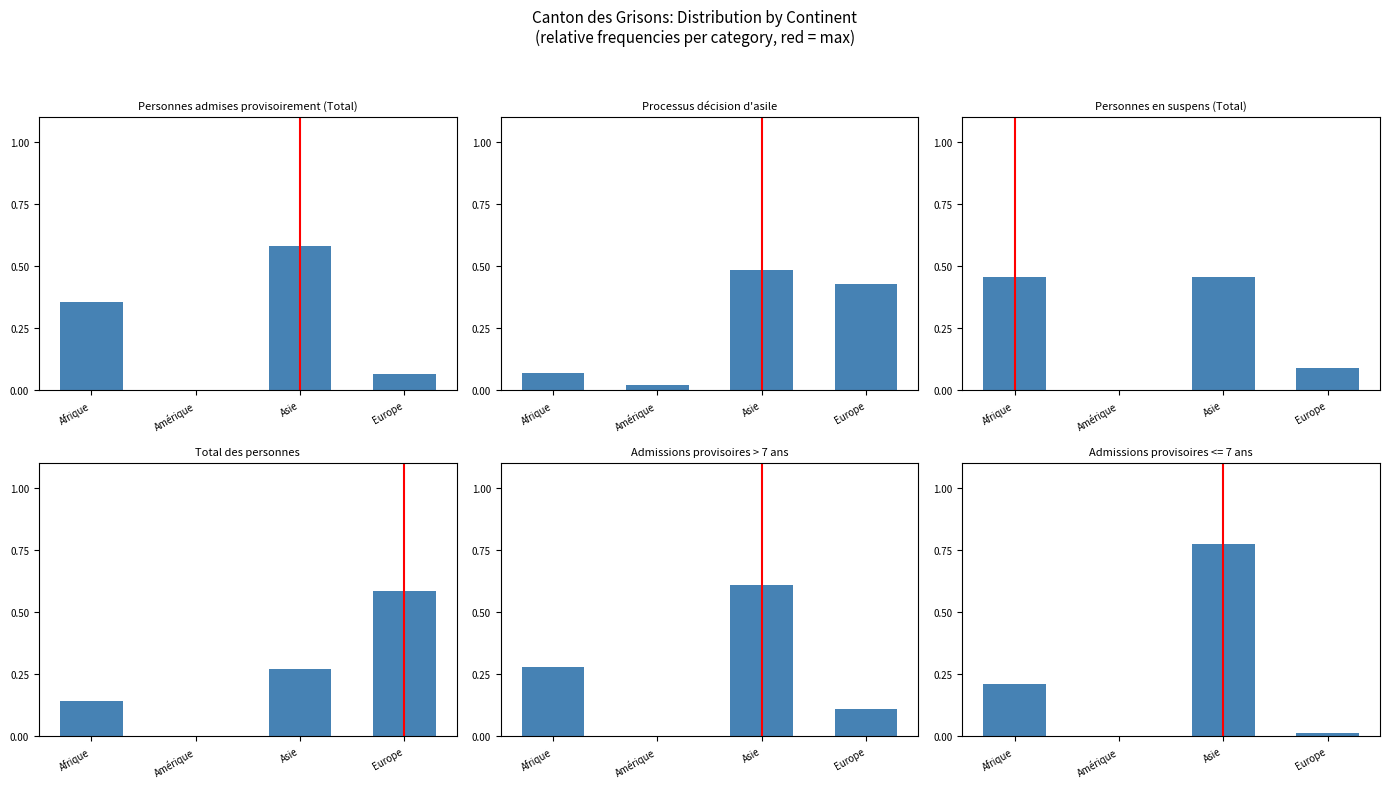

What is the label of the 4th bar from the right?

Afrique